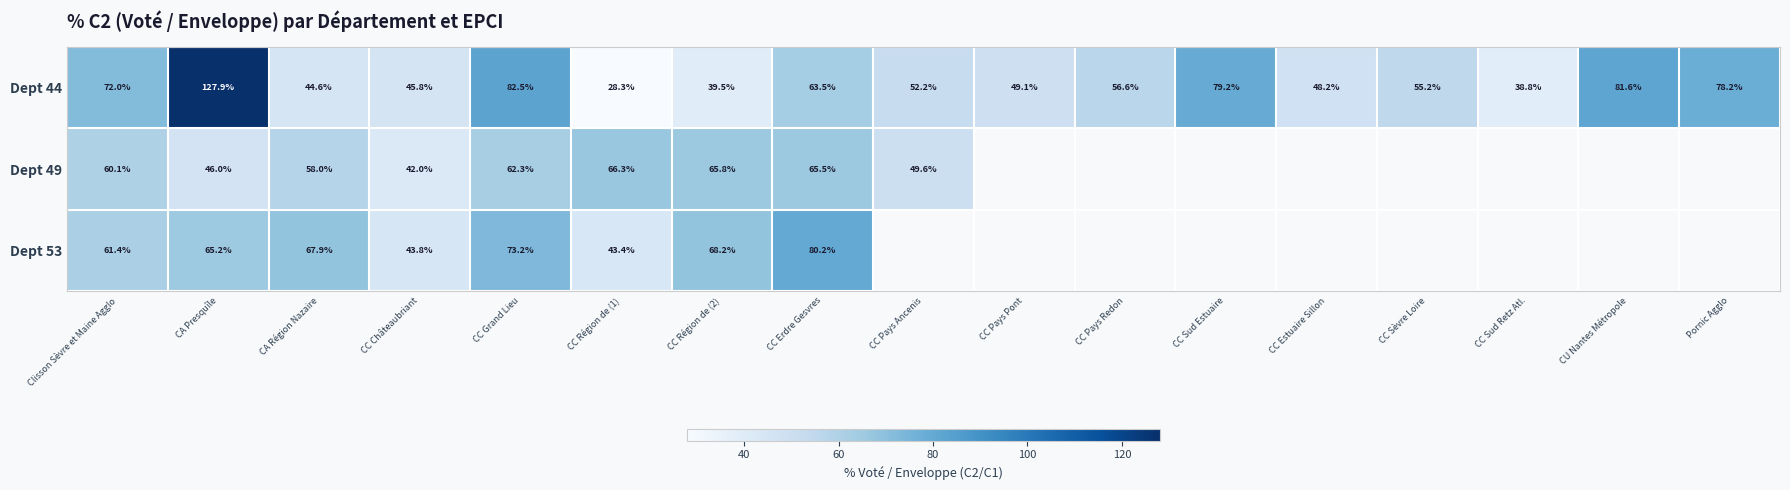

Where does the Dept 44 series first go above 55?

Clisson Sèvre et Maine Agglo